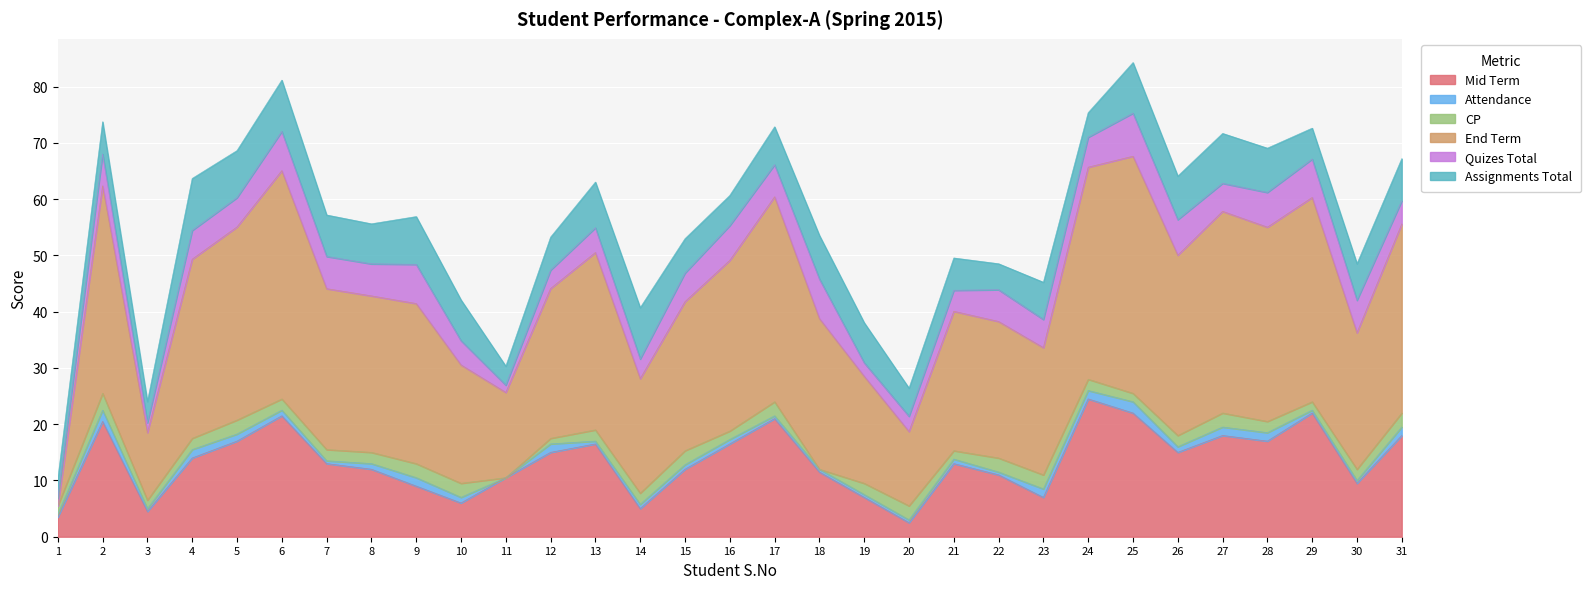

Reading right to left, list all the values displayed in this chart.

Mid Term: 31=18.0	30=9.5	29=22.0	28=17.0	27=18.0	26=15.0	25=22.0	24=24.5	23=7.0	22=11.0	21=13.0	20=2.5	19=7.0	18=11.5	17=21.0	16=16.5	15=12.0	14=5.0	13=16.5	12=15.0	11=10.5	10=6.0	9=9.0	8=12.0	7=13.0	6=21.5	5=17.0	4=14.0	3=4.5	2=20.5	1=3.5
Attendance: 31=1.5	30=0.5	29=0.5	28=1.5	27=1.5	26=1.0	25=2.0	24=1.5	23=1.5	22=0.5	21=0.8	20=0.5	19=0.5	18=0.5	17=0.5	16=0.8	15=0.8	14=0.8	13=0.5	12=1.5	11=0.0	10=1.0	9=1.5	8=1.0	7=0.5	6=1.0	5=1.2	4=1.5	3=0.5	2=2.0	1=0.5
CP: 31=2.5	30=2.0	29=1.5	28=2.0	27=2.5	26=2.0	25=1.5	24=2.0	23=2.5	22=2.5	21=1.5	20=2.5	19=2.0	18=0.0	17=2.5	16=1.5	15=2.5	14=2.0	13=2.0	12=1.0	11=0.0	10=2.5	9=2.5	8=2.0	7=2.0	6=2.0	5=2.5	4=2.0	3=1.5	2=3.0	1=1.5
End Term: 31=33.6	30=24.3	29=36.3	28=34.5	27=35.9	26=32.1	25=42.1	24=37.7	23=22.6	22=24.3	21=24.8	20=13.2	19=19.0	18=26.8	17=36.4	16=30.3	15=26.5	14=20.4	13=31.5	12=26.6	11=15.2	10=21.1	9=28.5	8=27.8	7=28.6	6=40.6	5=34.3	4=31.9	3=12.0	2=36.9	1=0.0
Quizes Total: 31=4.1	30=5.8	29=6.8	28=6.2	27=5.0	26=6.3	25=7.7	24=5.3	23=5.0	22=5.6	21=3.7	20=2.7	19=2.4	18=7.0	17=5.7	16=6.2	15=5.1	14=3.5	13=4.4	12=3.3	11=1.3	10=4.3	9=7.0	8=5.7	7=5.7	6=7.0	5=5.2	4=5.1	3=1.8	2=5.6	1=1.3
Assignments Total: 31=7.5	30=6.5	29=5.5	28=7.9	27=8.9	26=7.8	25=9.0	24=4.4	23=6.6	22=4.6	21=5.8	20=5.0	19=7.1	18=7.8	17=6.8	16=5.4	15=6.1	14=9.1	13=8.1	12=5.9	11=3.4	10=7.2	9=8.5	8=7.1	7=7.4	6=9.1	5=8.4	4=9.2	3=3.8	2=5.8	1=3.5